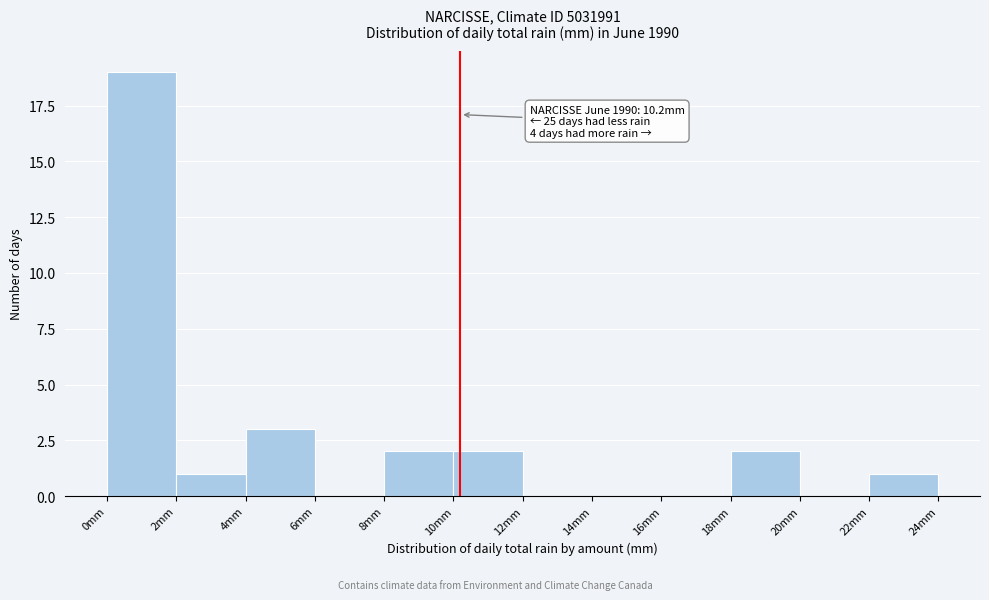

Over which range of the x-axis is the bar tallest?

0 to 2